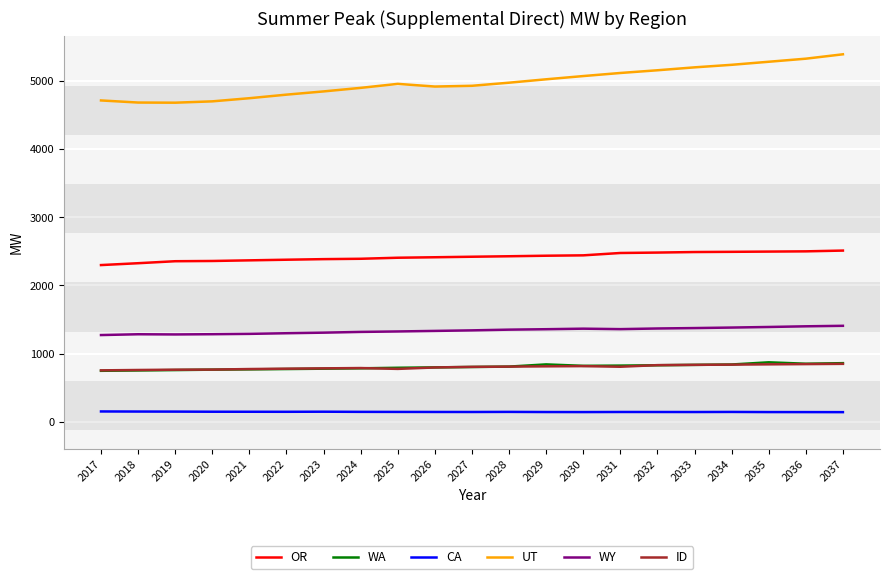

In UT, how many points are higher than both neighbors (excluding endpoints)?

1